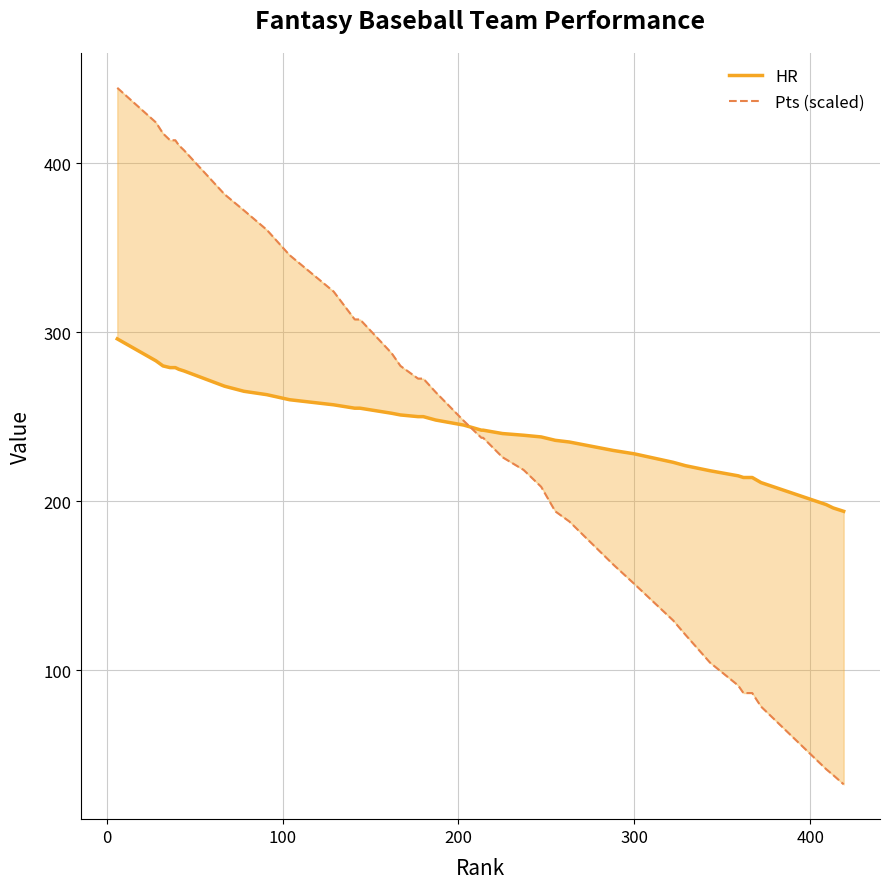

How many intersections are there between Pts (scaled) and HR?

1